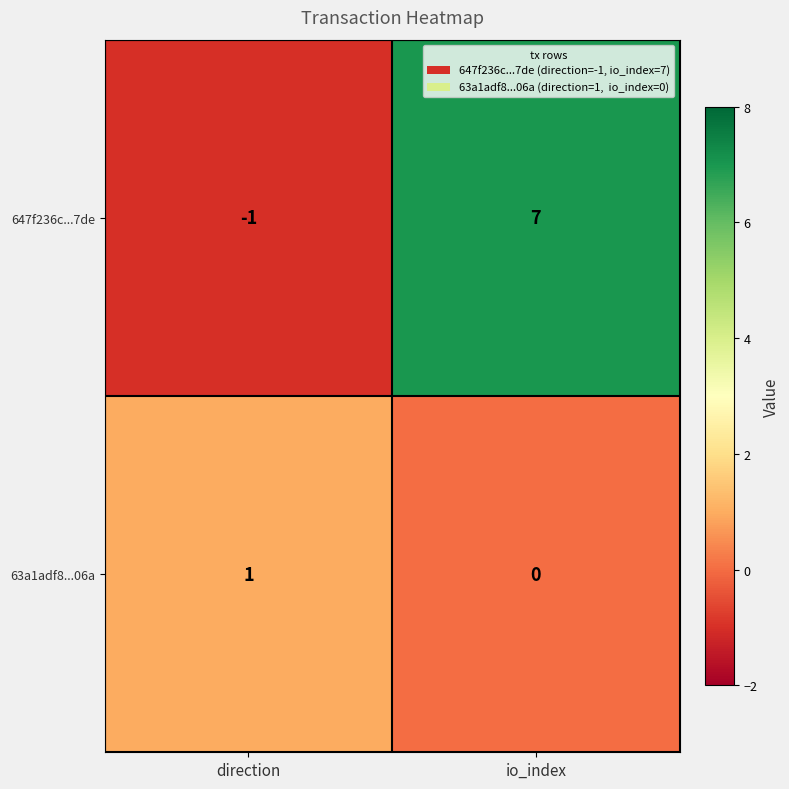

What is the sum of the 647f236c...7de values at io_index and direction?

6